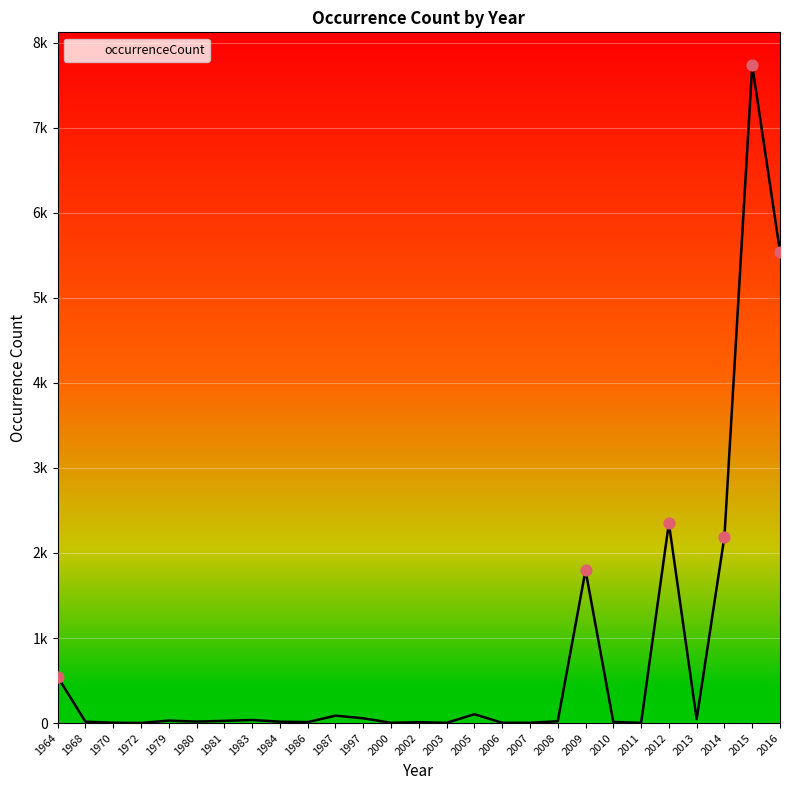

What is the change in value from 1984 to 2003?

-13